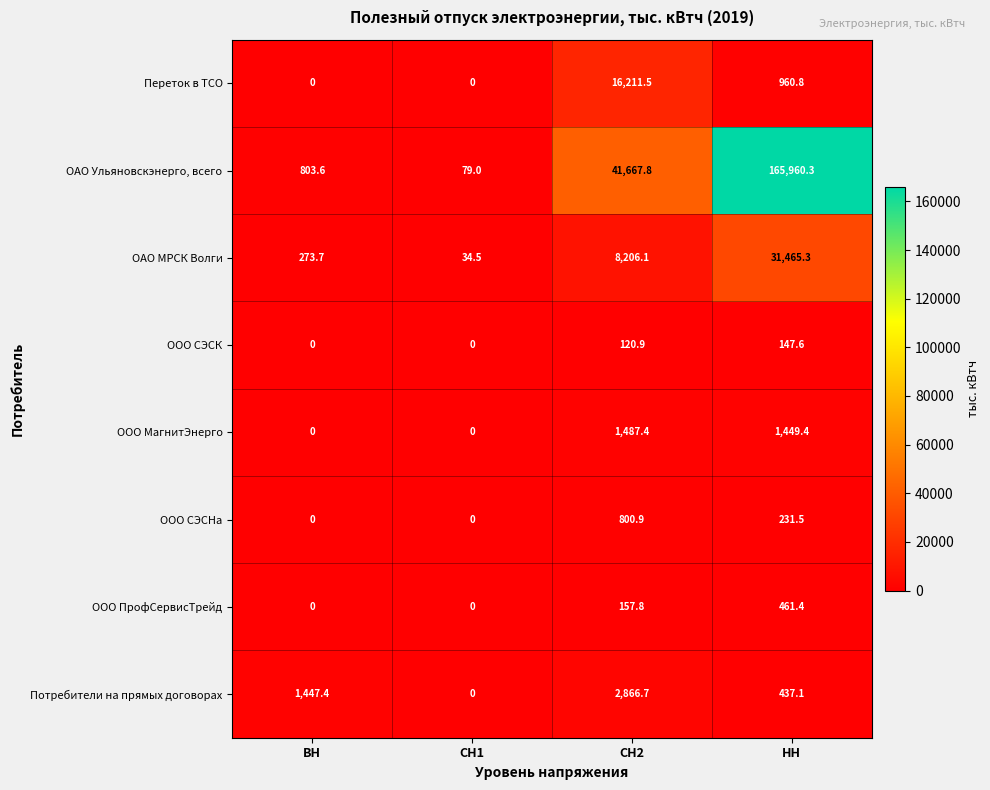

What is the average value of the ООО ПрофСервисТрейд series?

154.8